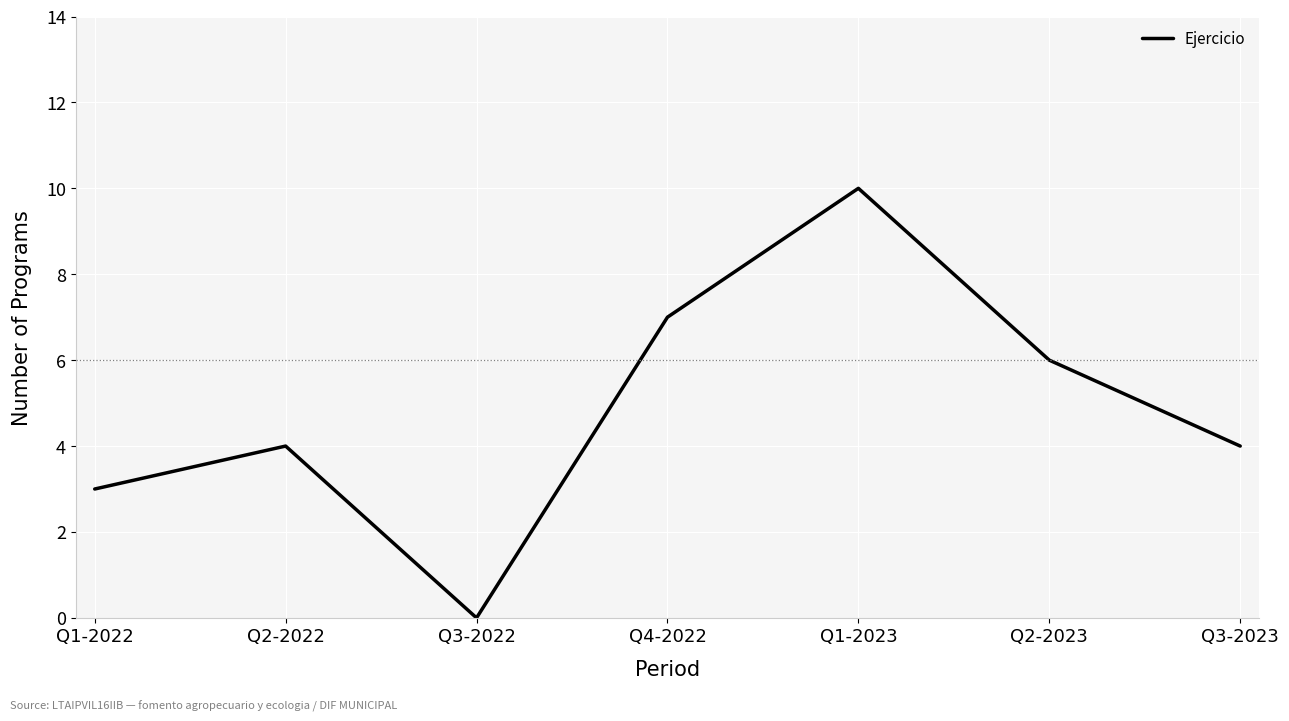

Which has a higher value, Q1-2023 or Q4-2022?

Q1-2023